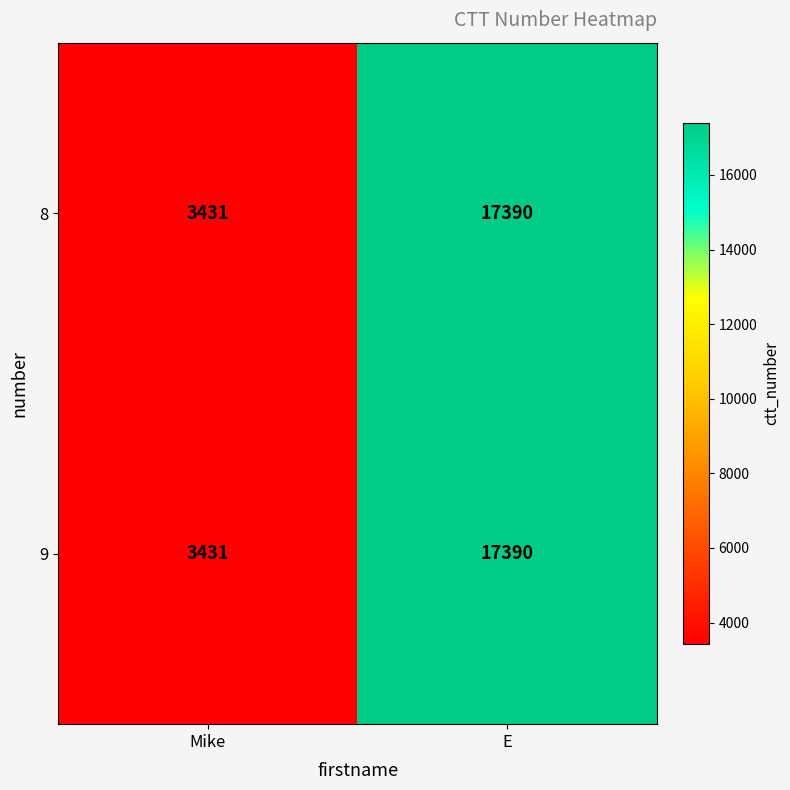

List the labels in order of 8 value, largest first.

E, Mike